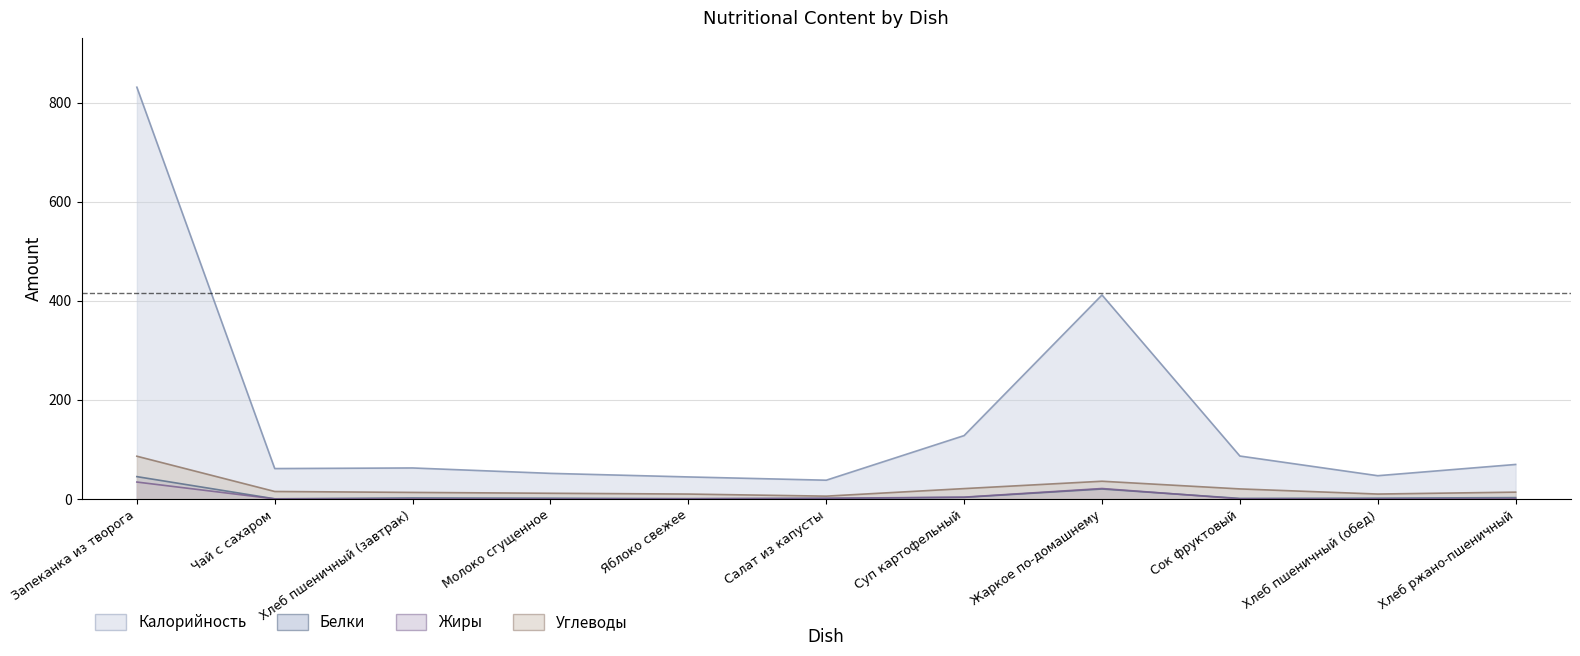

At which label does Жиры reach its peak?

Запеканка из творога